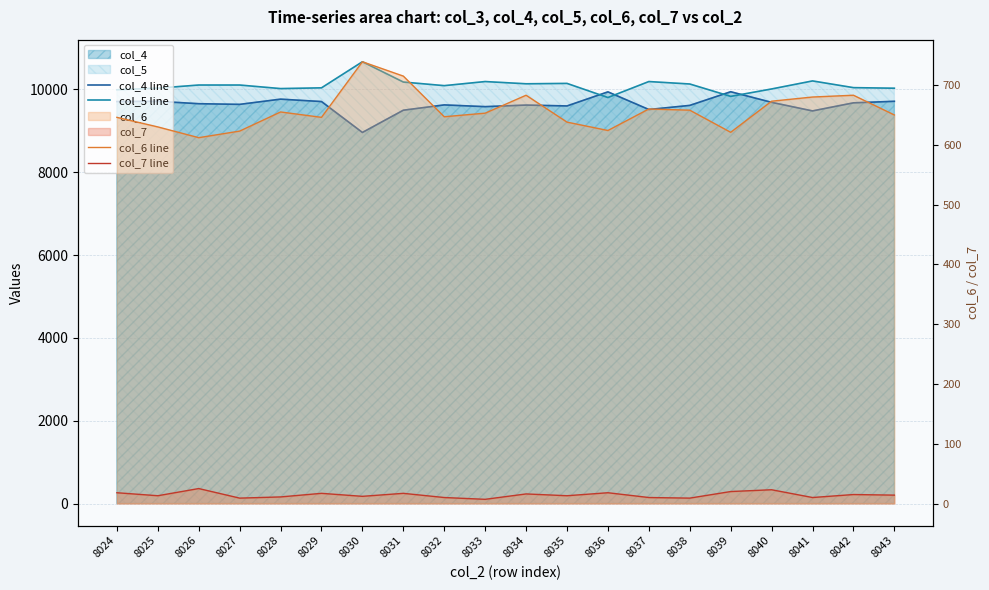

What is the approximate value of col_6 line at 8041, to the nearest 50?

700